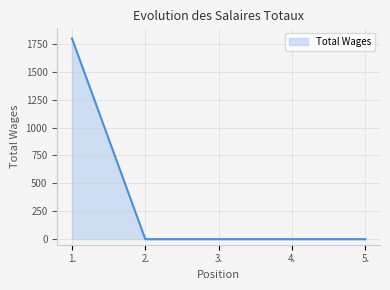

What is the sum of all values?

1800